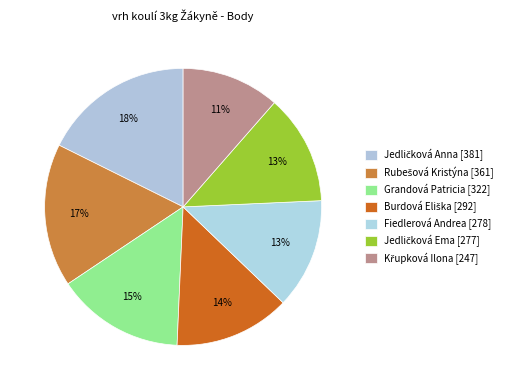

What percentage is the Burdová Eliška slice, to the nearest percent?

14%